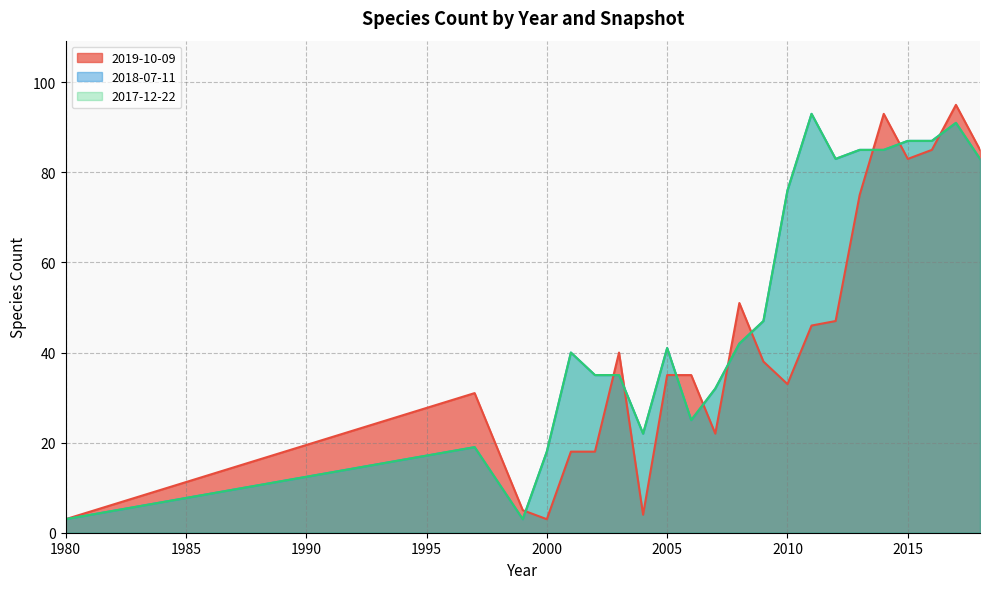

What is the difference between the 2018-07-11 values at 2013 and 2008?

43